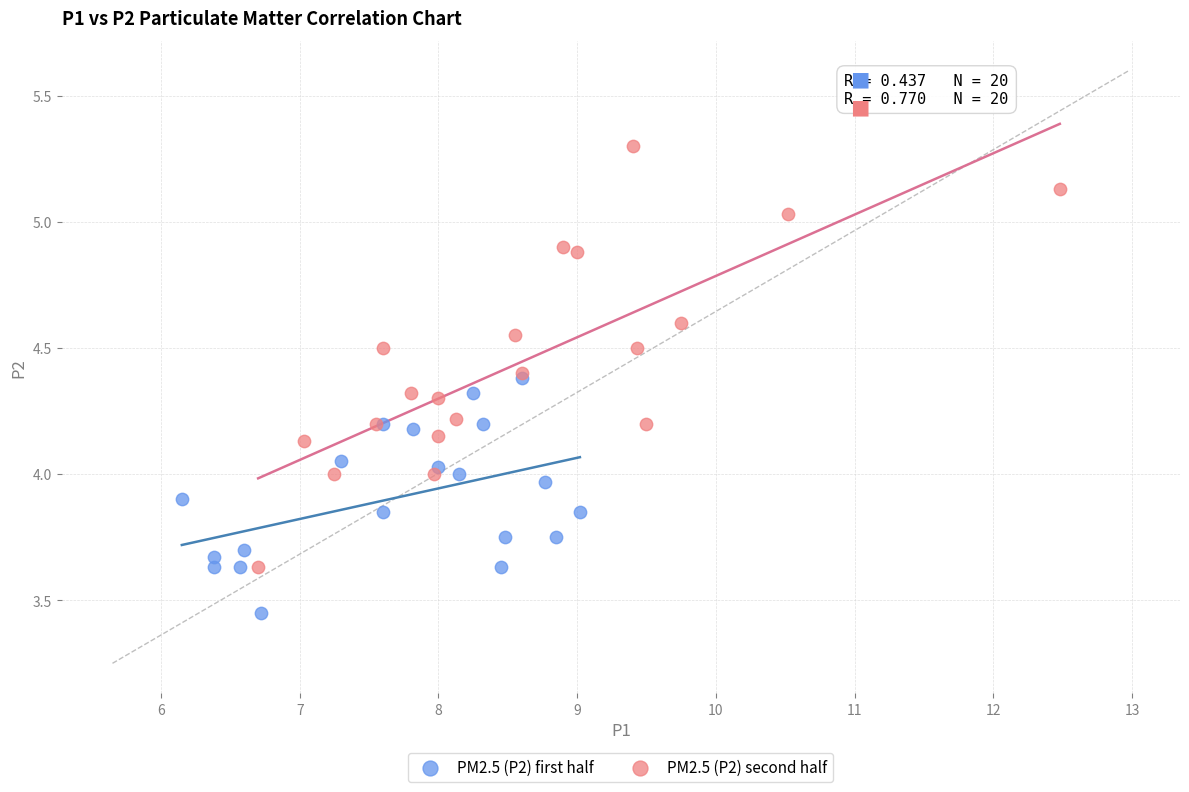

Which series has the largest Y range (max minus min)?

PM2.5 (P2) second half